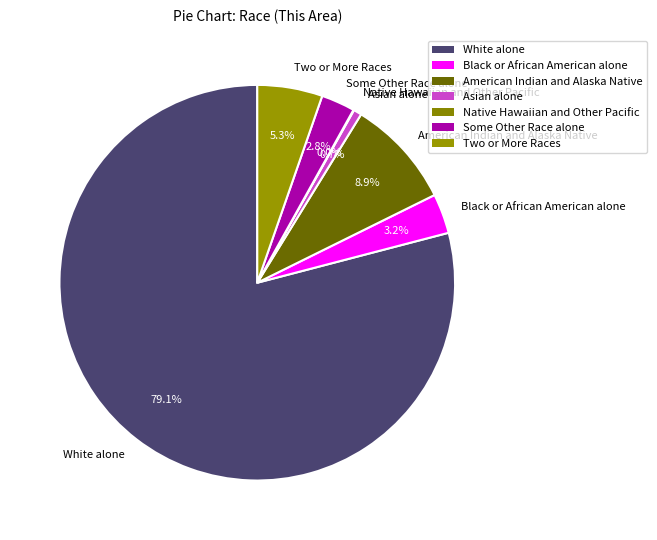

Is White alone the majority of the pie?

Yes